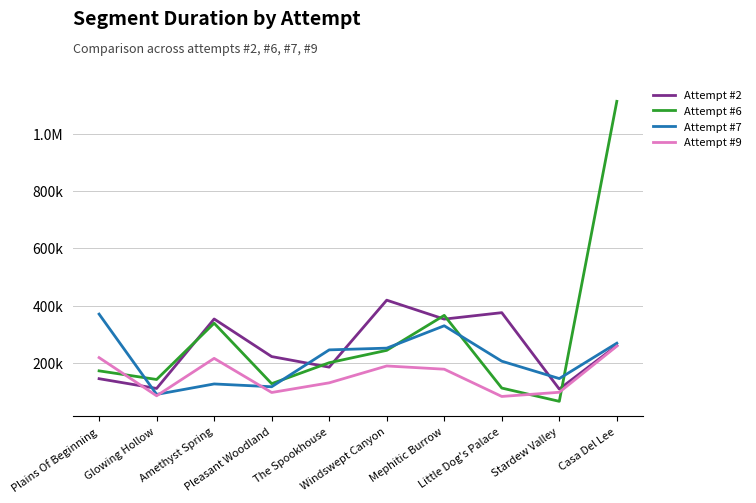

What is the minimum value for Attempt #7?

90835